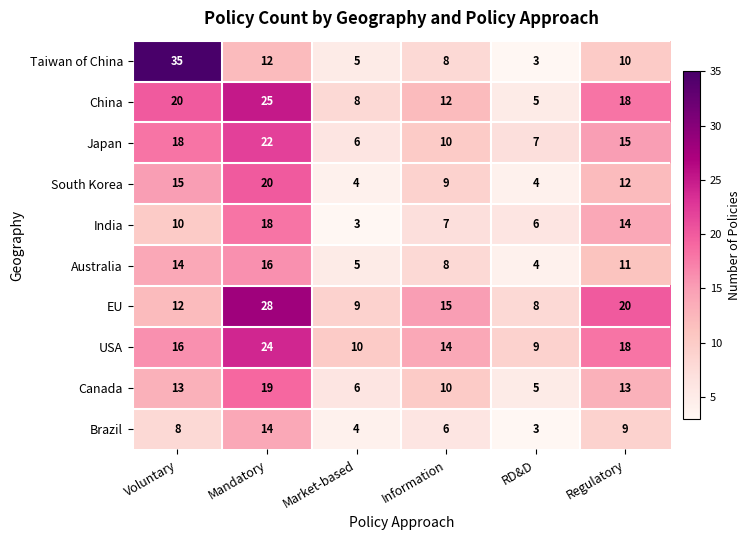

At how many categories does at least one series exceed 11?

4